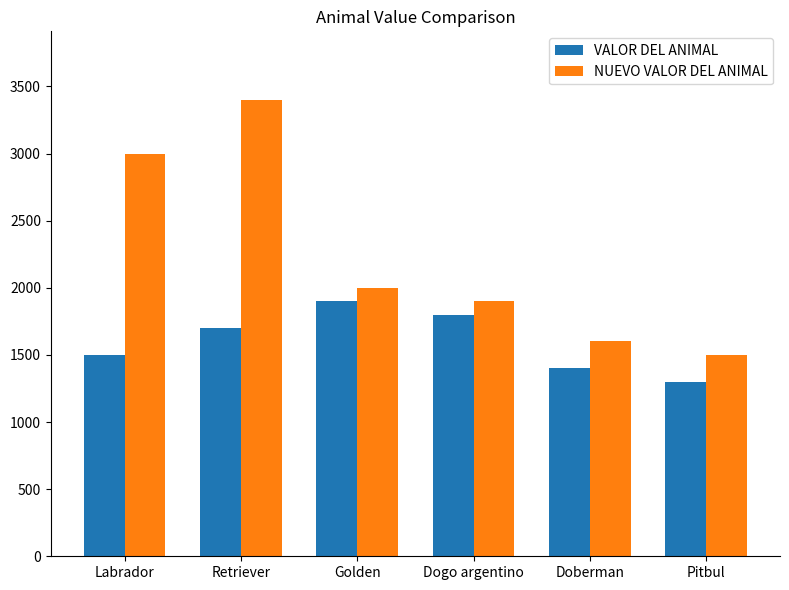

Is it true that NUEVO VALOR DEL ANIMAL equals 3000 at Labrador?

True